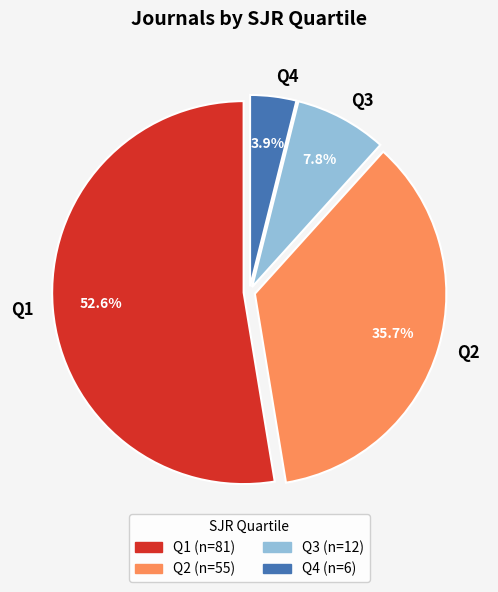

The Q1 slice represents 46% of the pie. True or false?

False